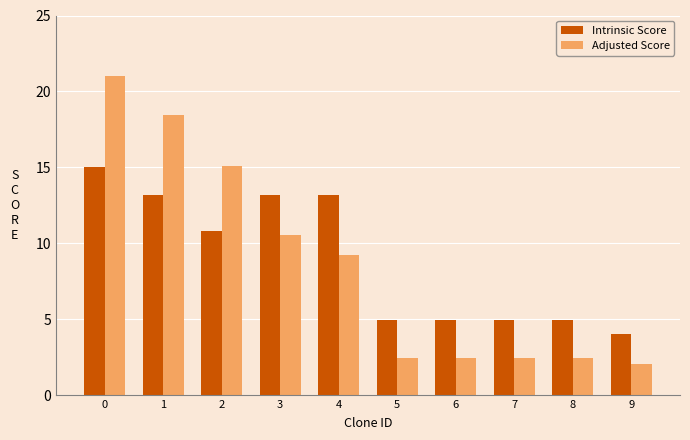

Between 1 and 9, which series saw the biggest shift?

Adjusted Score